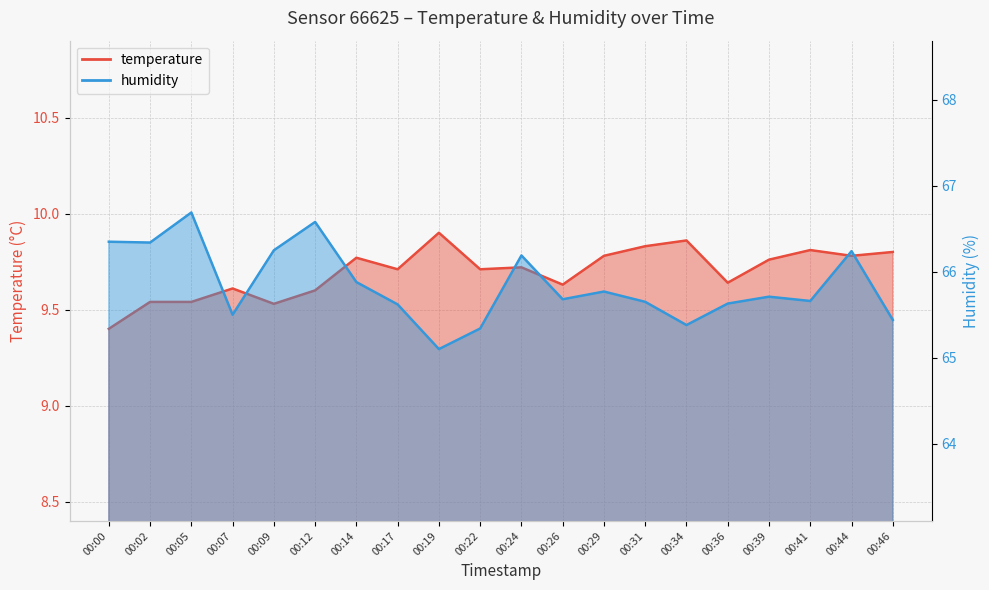

What are all the series names shown in the legend?

temperature, humidity